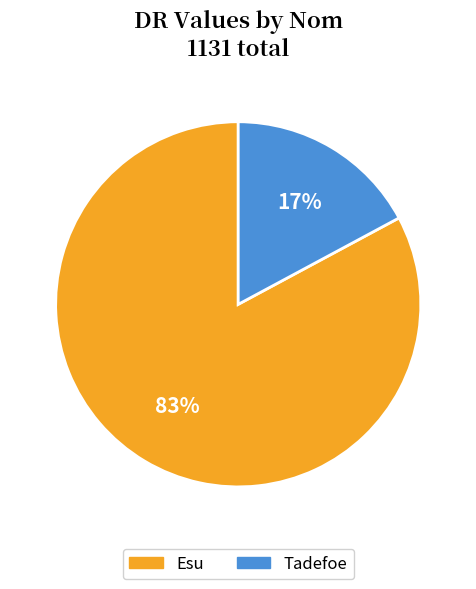

To the nearest percent, what is the combined percentage of Esu and Tadefoe?

100%